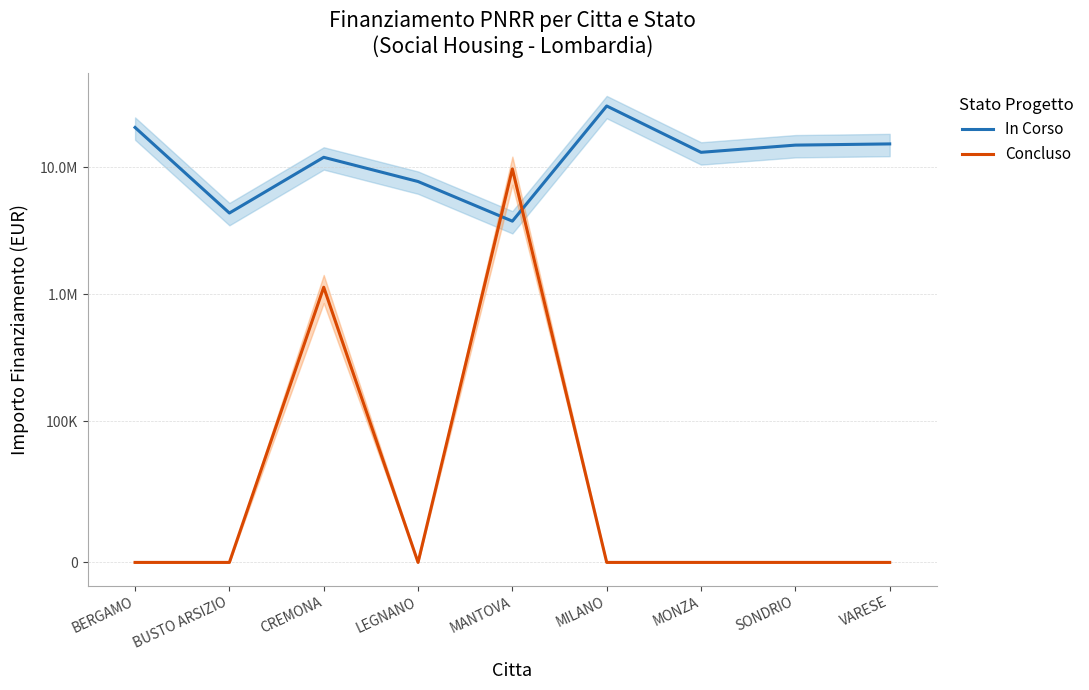

What is the highest value of the Concluso series?

9745000.0